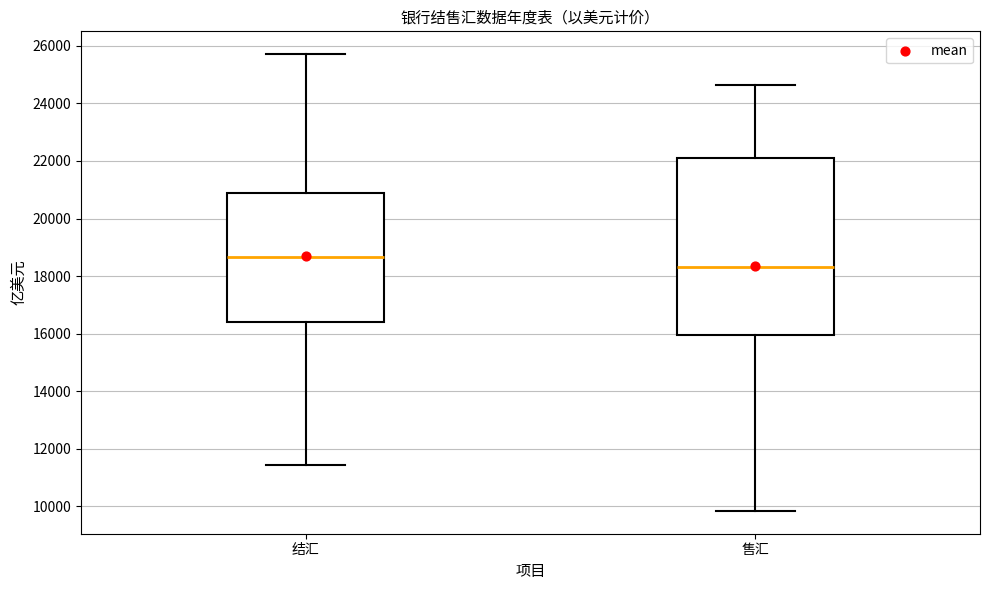

Which box's median line is the highest?

结汇